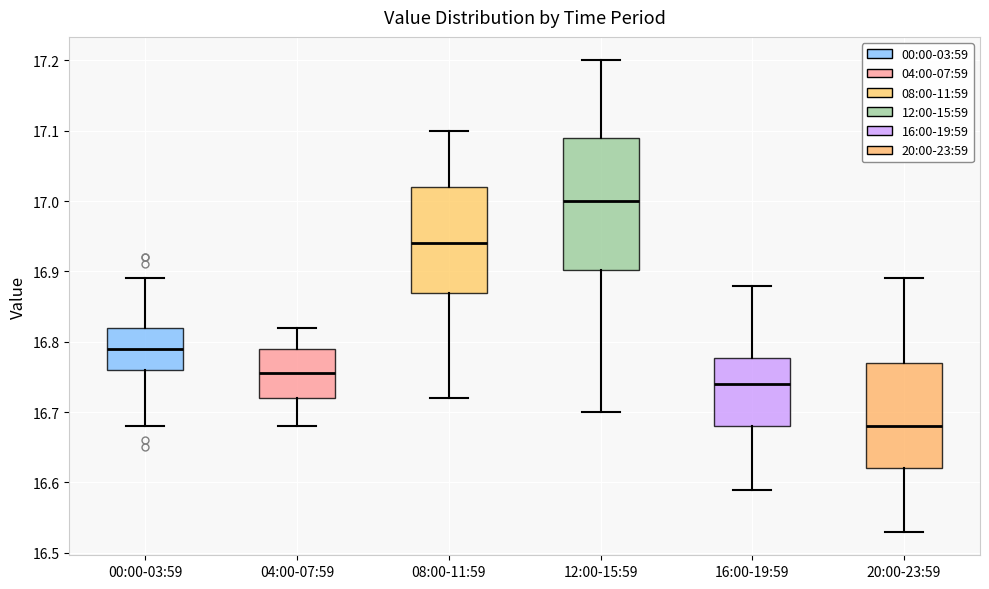

Reading left to right, read every box against the y-axis: the position of its median line, the range the box covers, and the ends of its whiskers. The values are not printed on the chart, so give them approximately, as read against the axis.

00:00-03:59: median 16.79, box 16.76 to 16.82, whiskers 16.68 to 16.89
04:00-07:59: median 16.76, box 16.72 to 16.79, whiskers 16.68 to 16.82
08:00-11:59: median 16.94, box 16.87 to 17.02, whiskers 16.72 to 17.10
12:00-15:59: median 17.00, box 16.90 to 17.09, whiskers 16.70 to 17.20
16:00-19:59: median 16.74, box 16.68 to 16.78, whiskers 16.59 to 16.88
20:00-23:59: median 16.68, box 16.62 to 16.77, whiskers 16.53 to 16.89